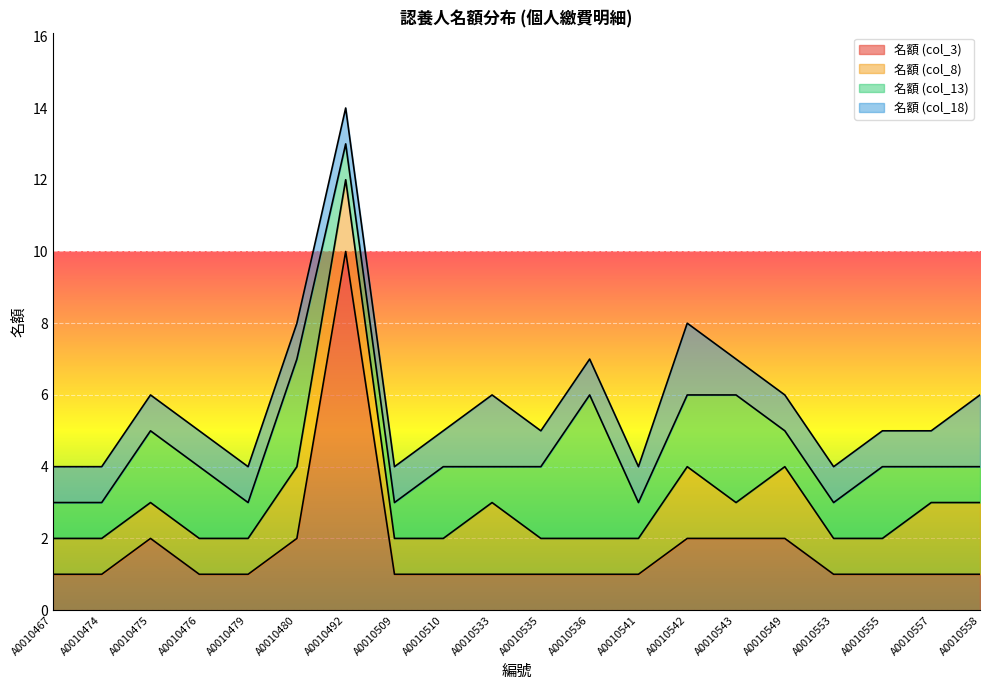

What is the highest value of the 名額 (col_18) series?

2